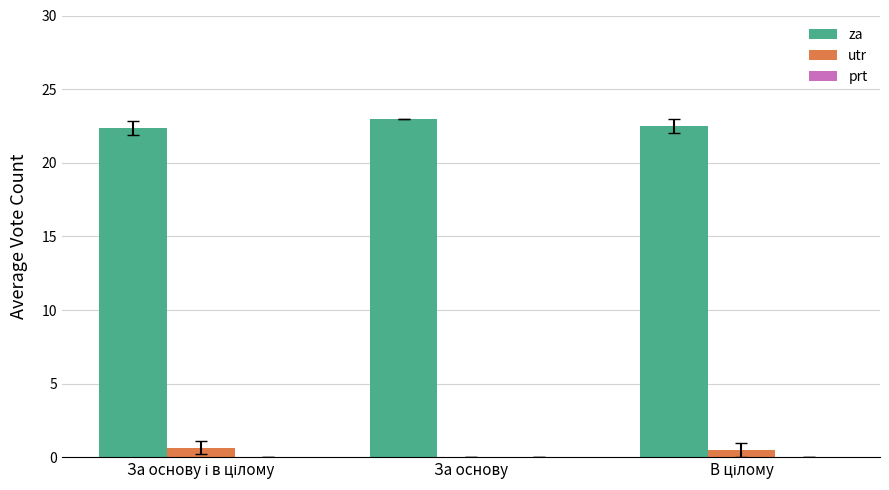

True or false: utr has a value of 0.0 at За основу.

True